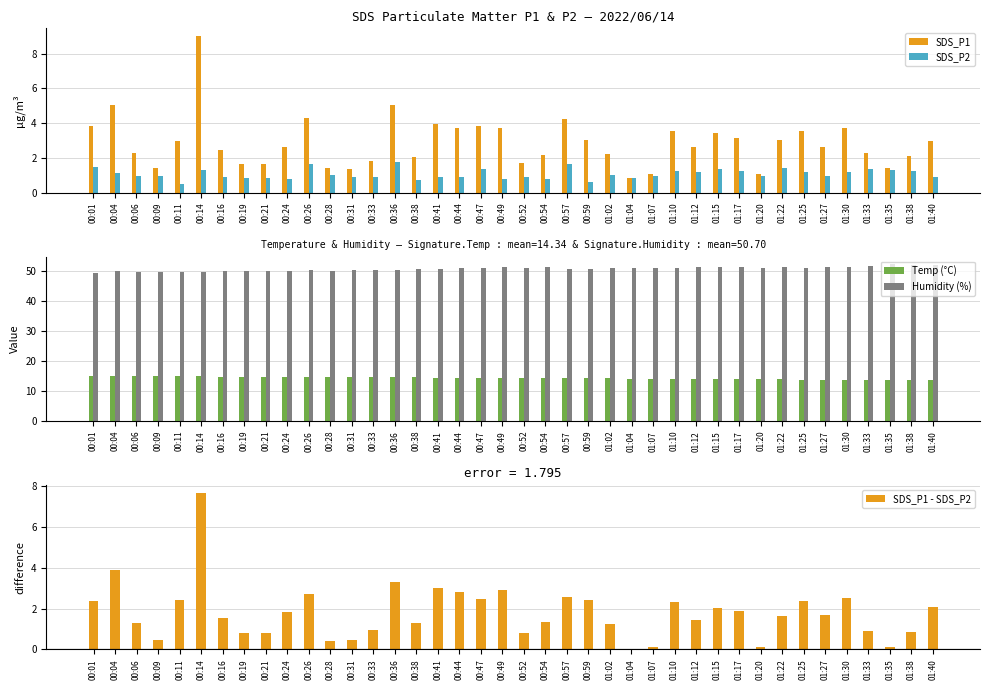

What is the value of the SDS_P1 bar at the 35th from the left?

2.6